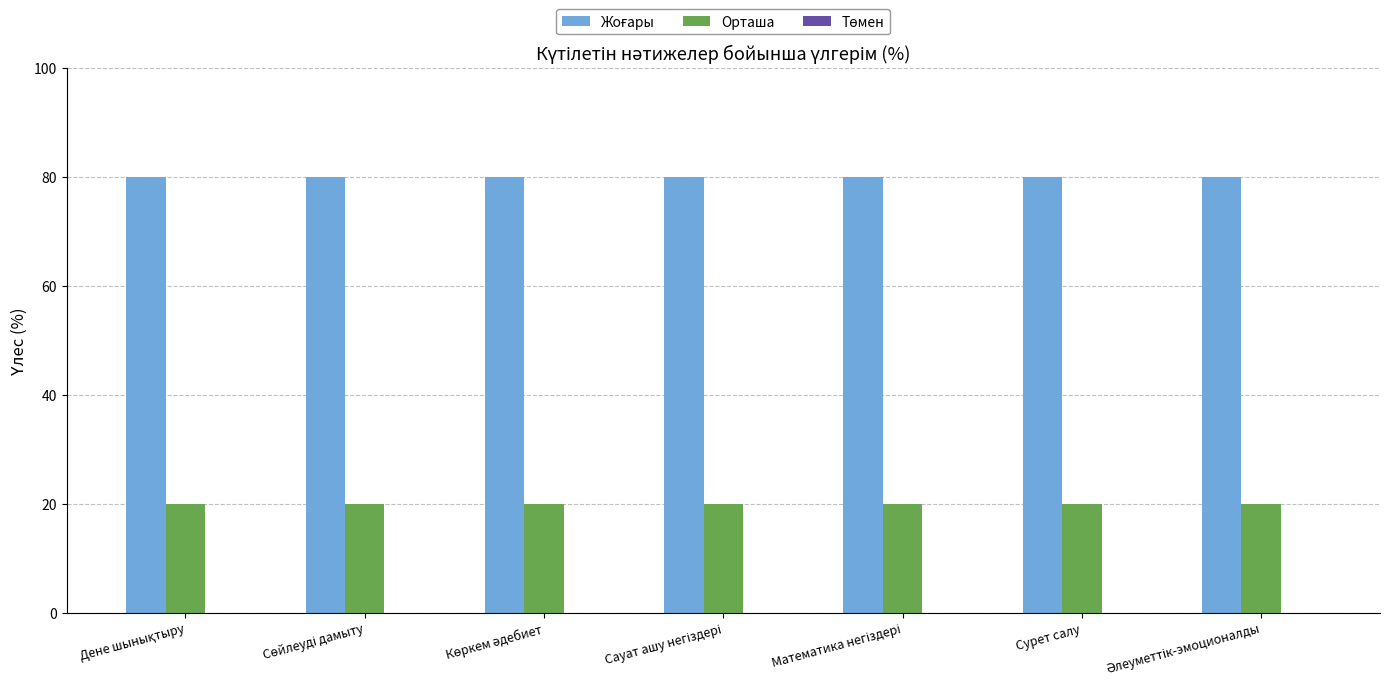

The value of Орташа at Сурет салу is 35. True or false?

False